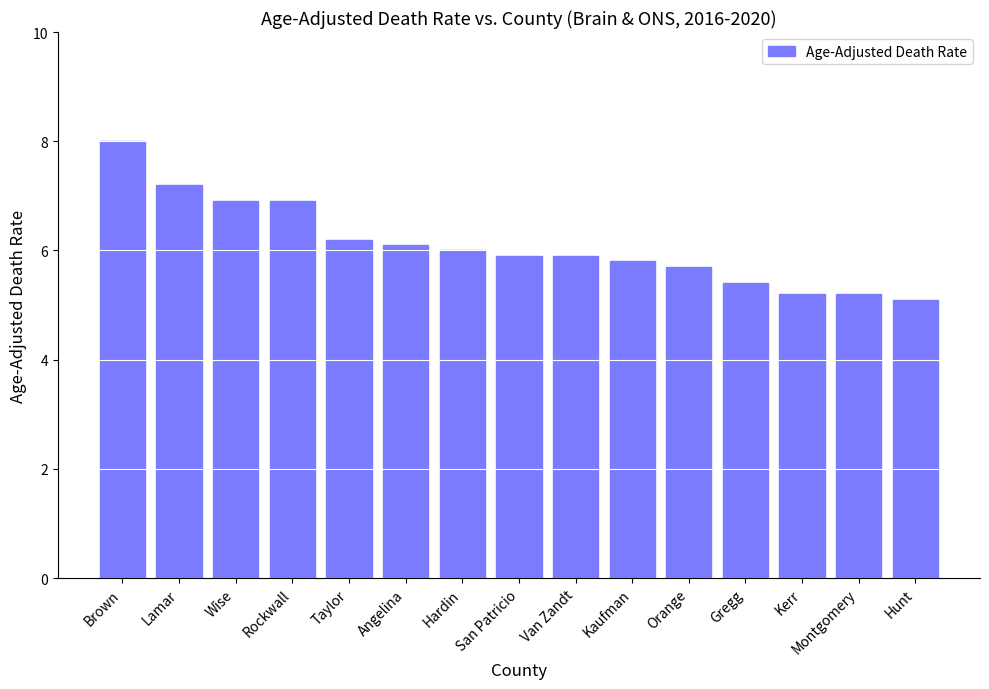

What is the smallest value displayed?

5.1